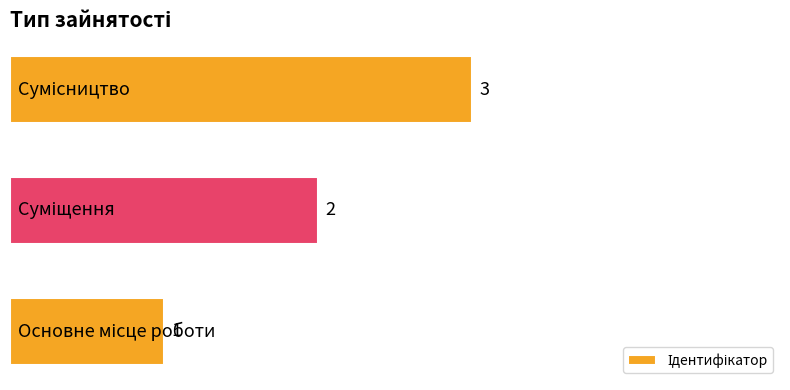

What is the sum of all values?

6